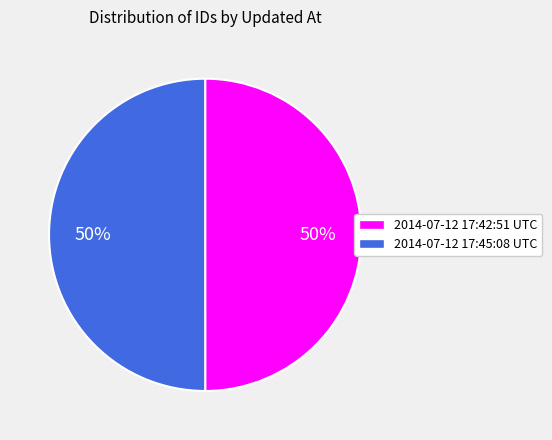

What is the ratio of the value at 2014-07-12 17:45:08 UTC to the value at 2014-07-12 17:42:51 UTC?

1.0